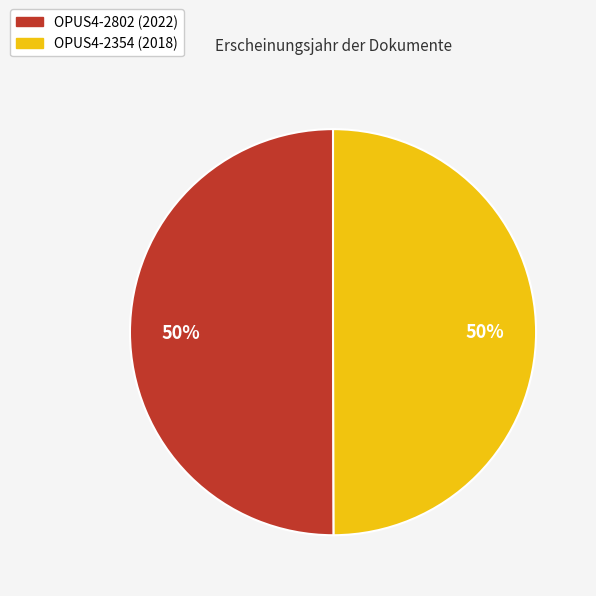

Combined, do OPUS4-2802 (2022) and OPUS4-2354 (2018) account for over 50%?

Yes